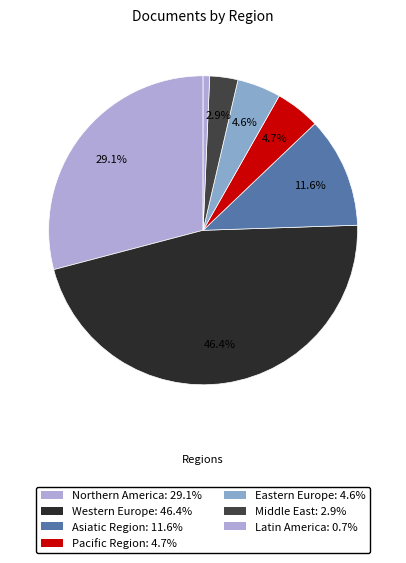

How many segments does this pie chart have?

7